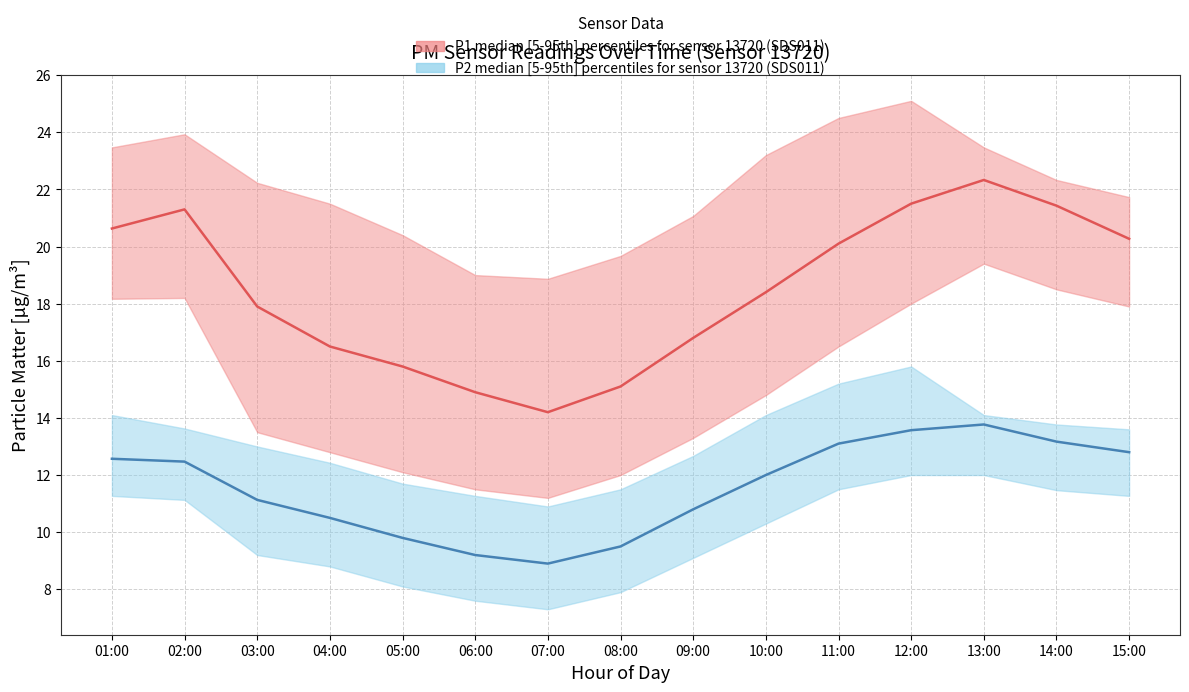

How many data points in P1 median are above 18?

8